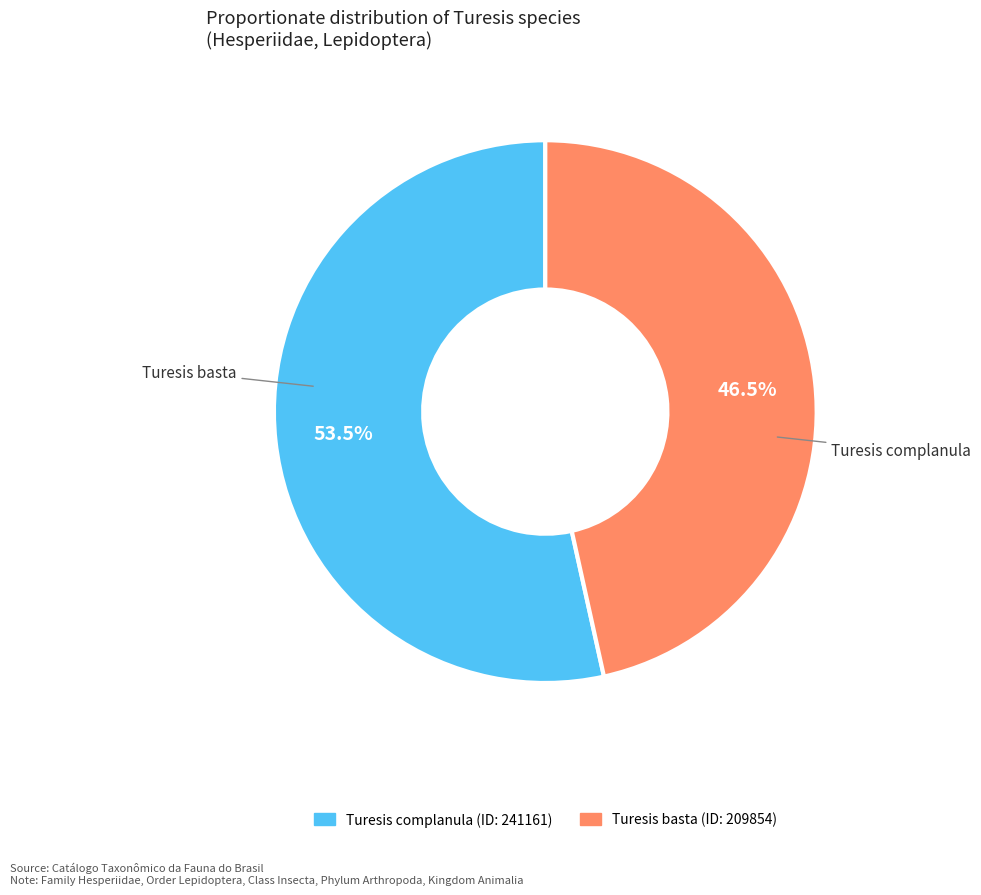

Count the number of slices in the pie.

2